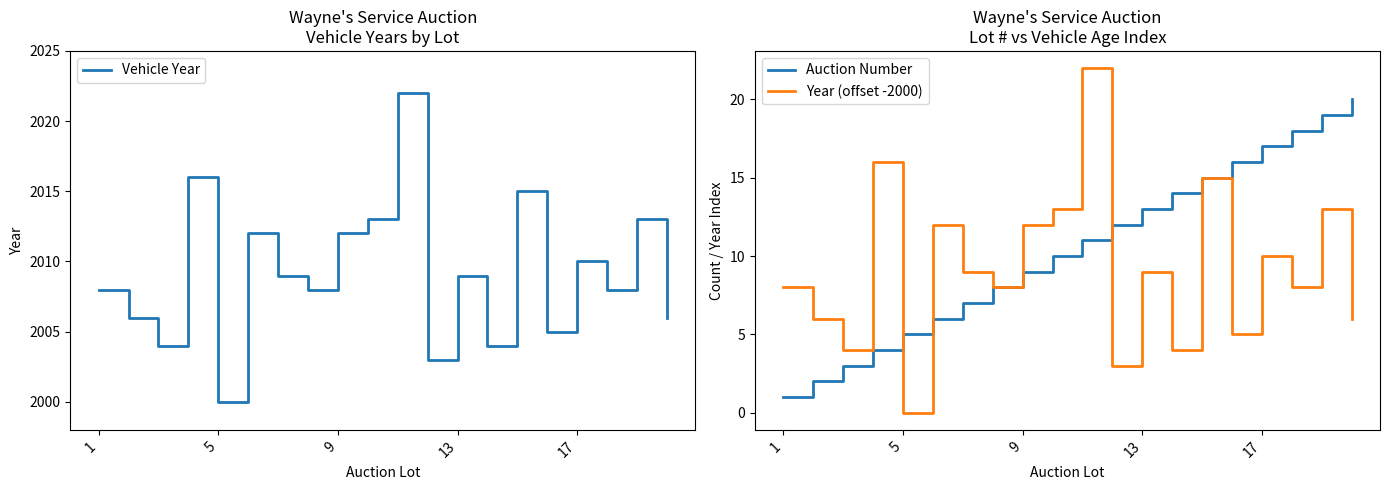

Rank the series by their maximum value, from lowest to highest.

Auction Number, Year (offset -2000), Vehicle Year